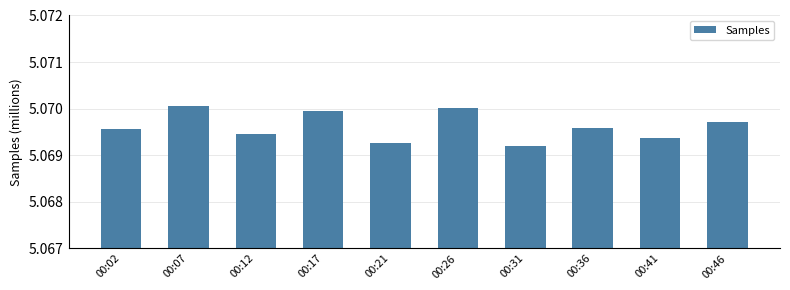

The chart shows a value of 1.6 at 00:31. True or false?

False